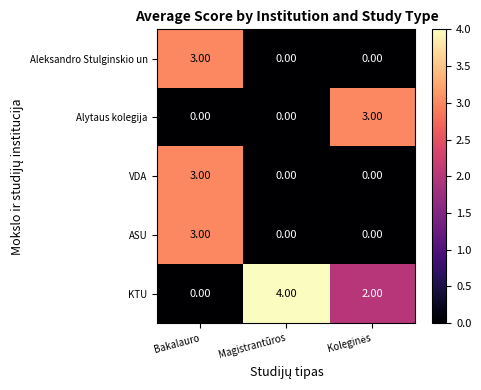

Which category has the highest value in the ASU series?

Bakalauro